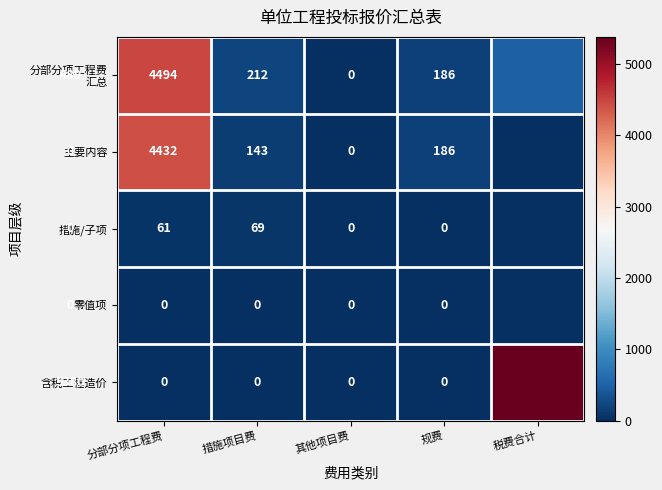

Between 其他项目费 and 规费, which is larger?

规费